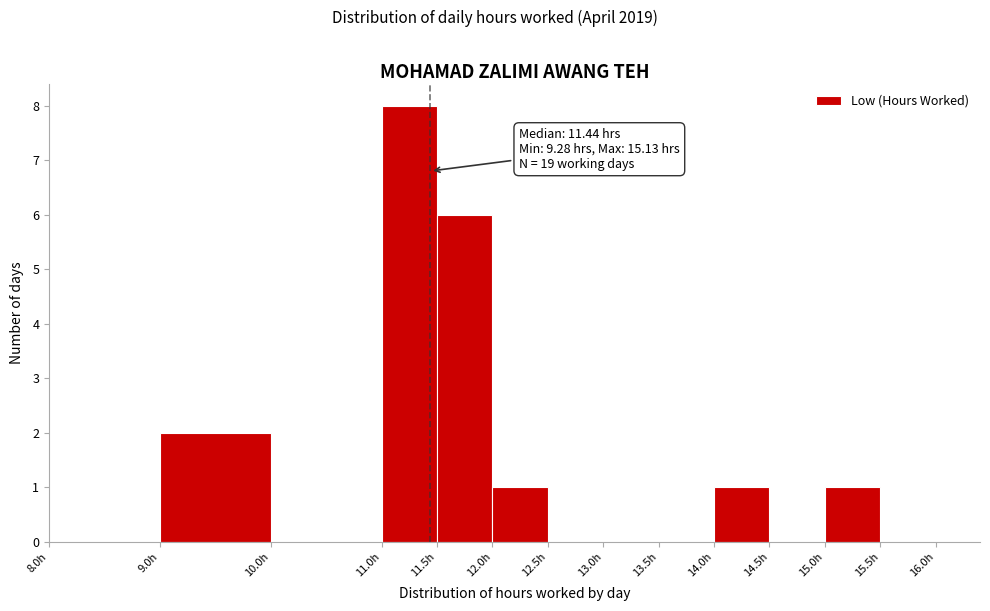

Which range on the x-axis has the tallest bar?

11.0 to 11.5